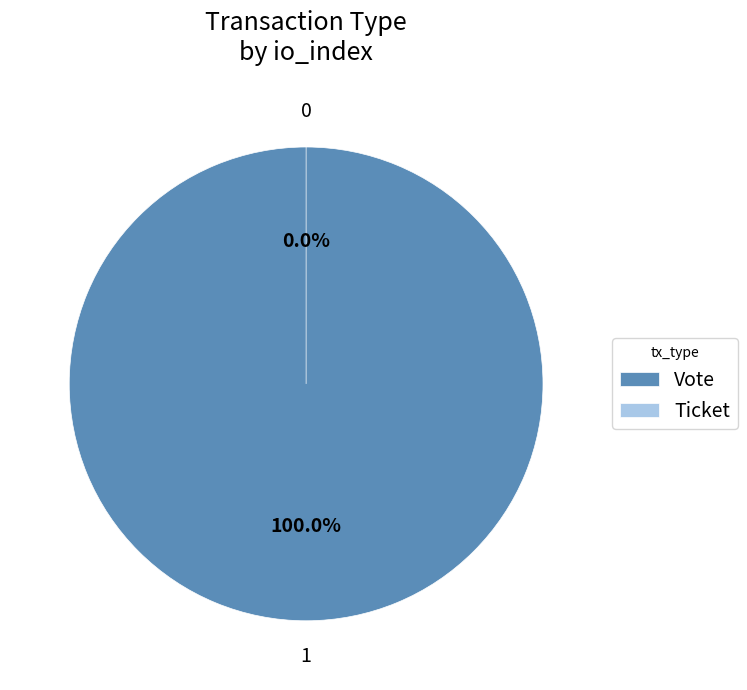

To the nearest percent, what is the difference between the Ticket and Vote slice percentages?

100%